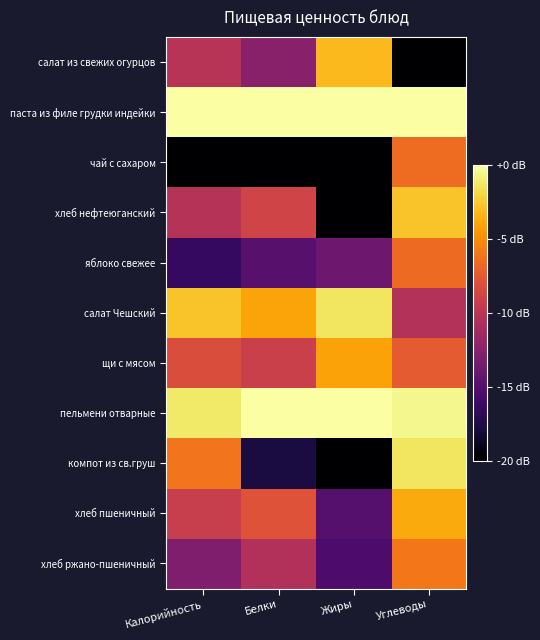

What is the total value across all series at Жиры?

-112.9